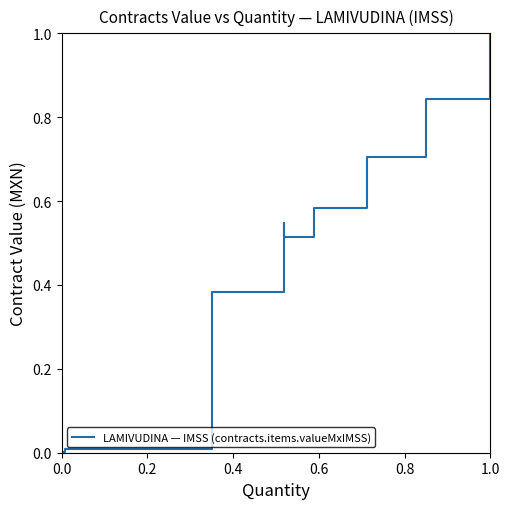

Does the chart have visible grid lines?

No